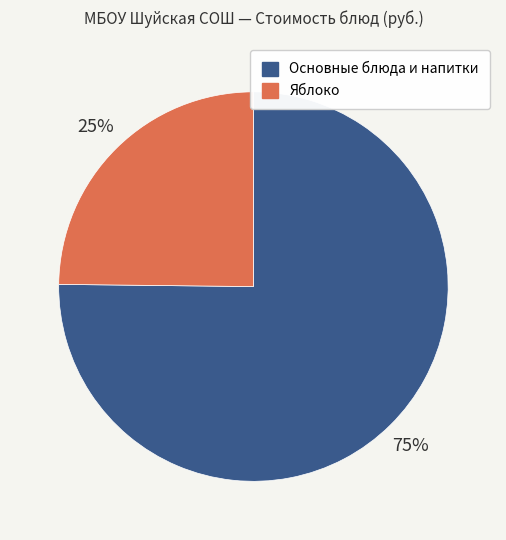

Is there a majority slice in this chart?

Yes